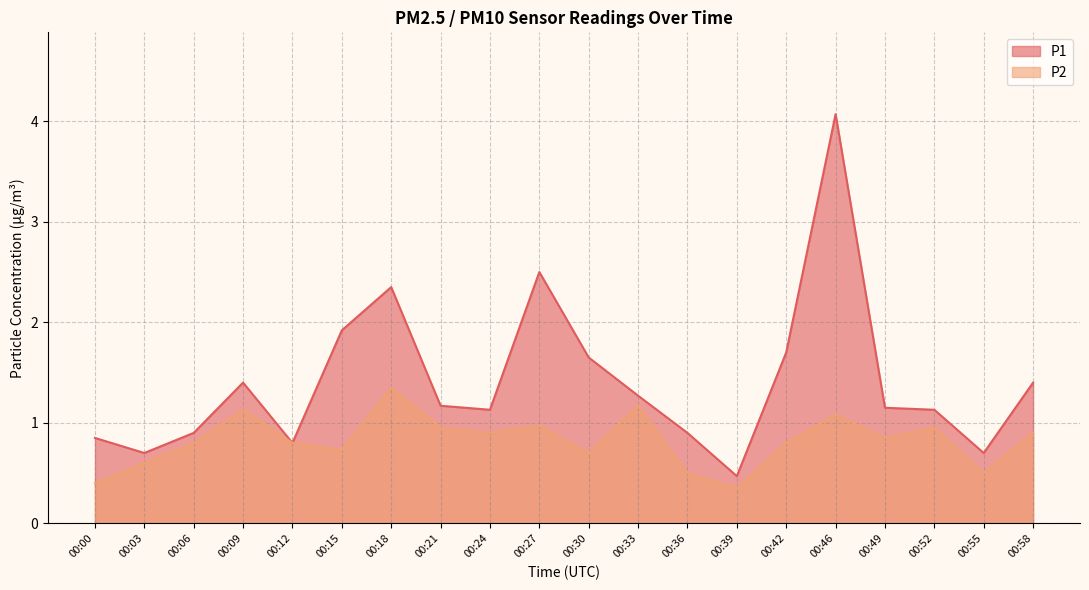

Rank the series by their maximum value, from lowest to highest.

P2, P1